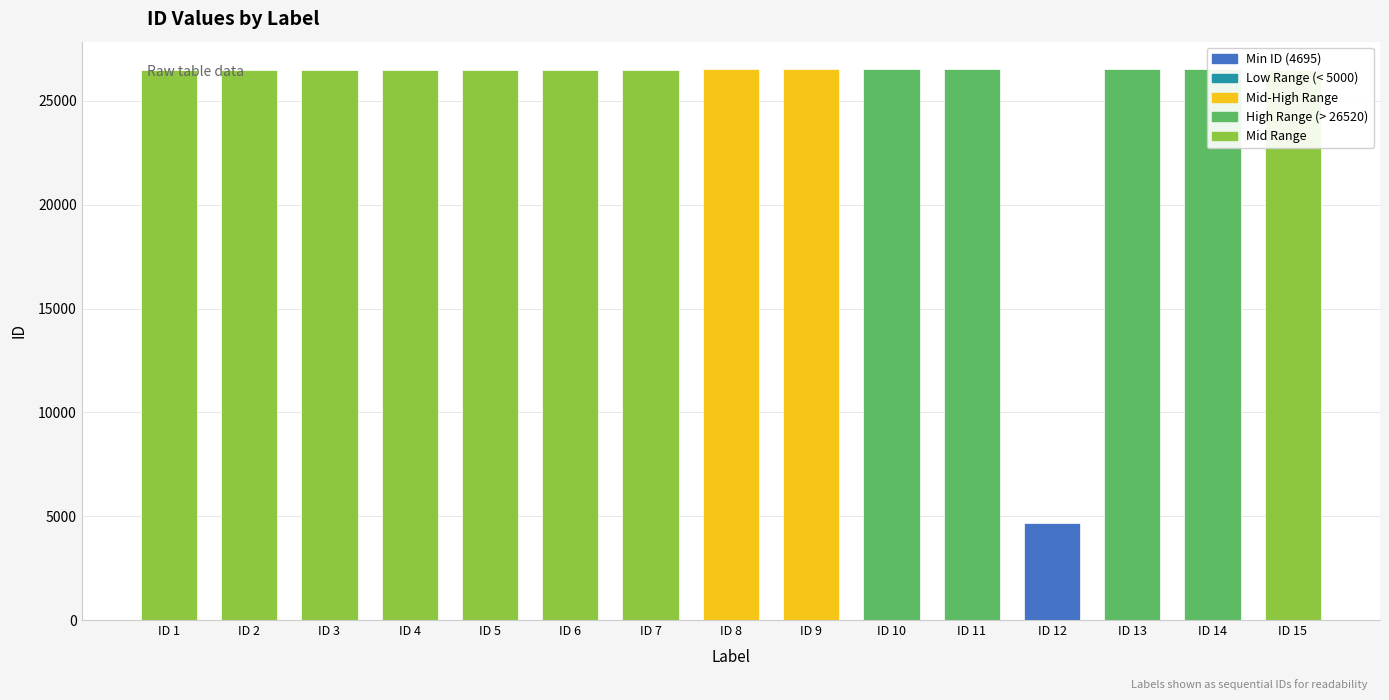

Reading right to left, list all the values displayed in this chart.

26495	26524	26523	4695	26522	26521	26520	26519	26500	26499	26498	26497	26496	26494	26493